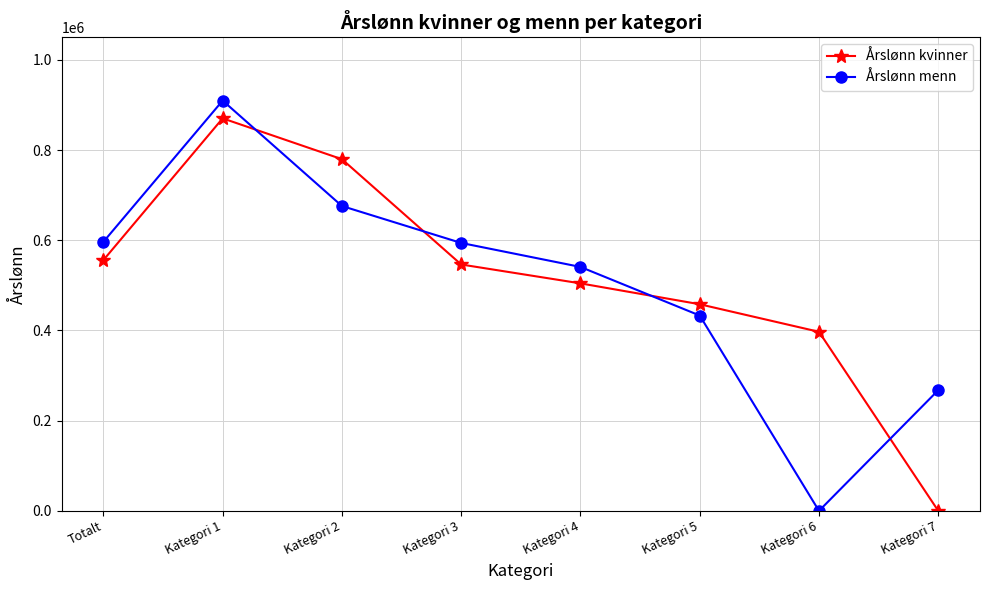

Which series has the widest spread of values?

Årslønn menn